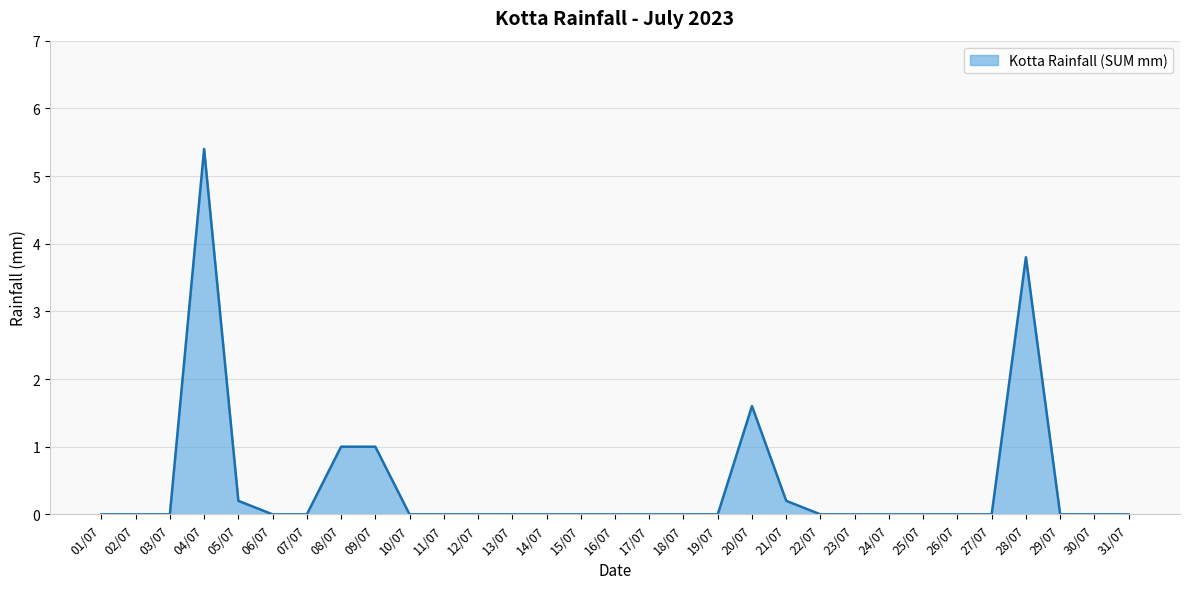

True or false: the data shows -2.0 at 12/07.

False